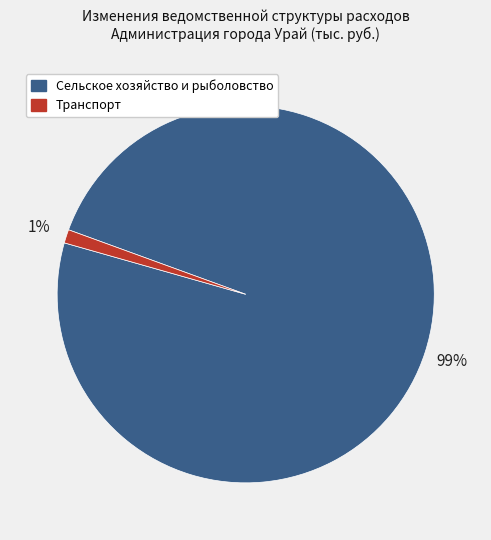

What percentage is the Транспорт slice, to the nearest percent?

1%